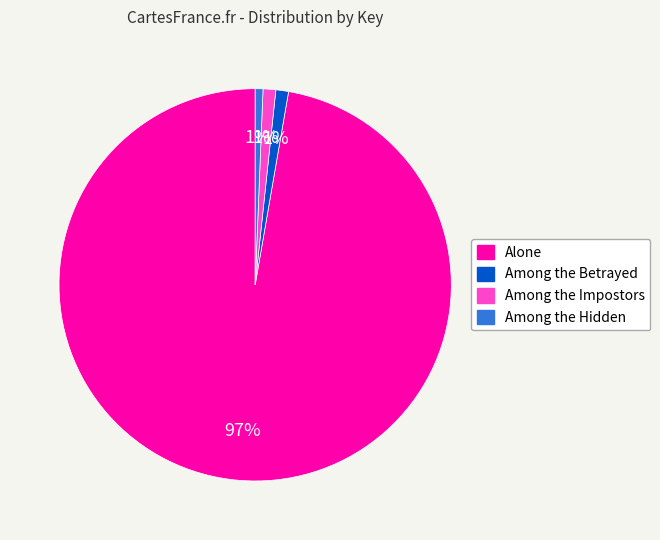

Is it true that Among the Hidden is 1% of the pie?

True